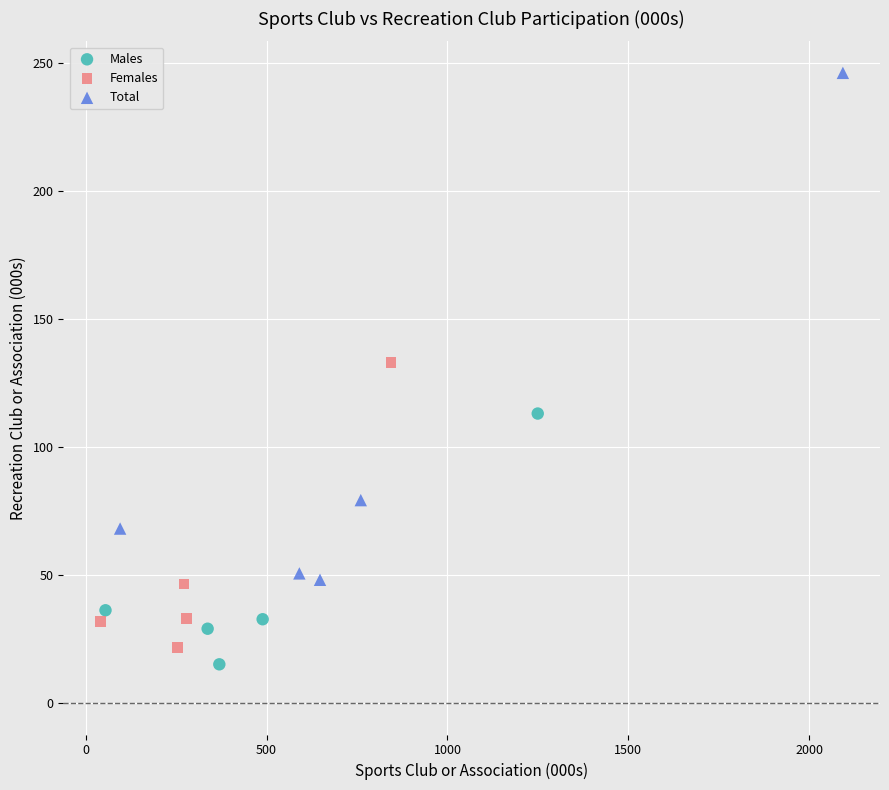

Which series has the widest spread of Y values?

Total